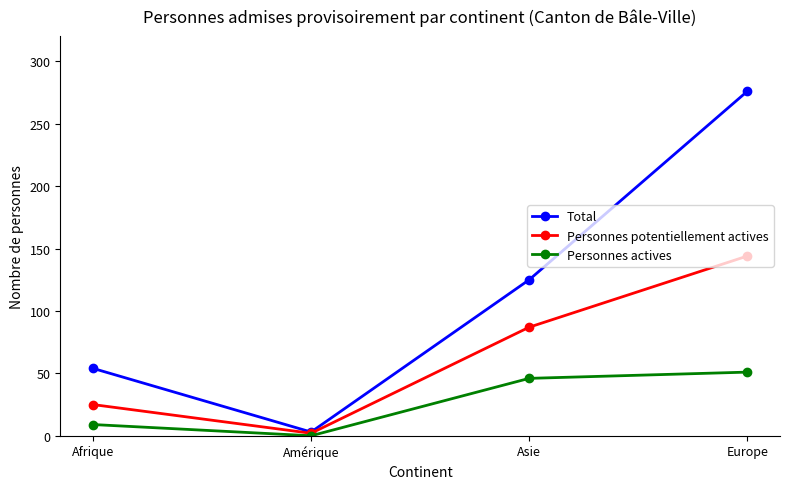

Reading left to right, extract all data points from this chart.

Total: Afrique=54	Amérique=3	Asie=125	Europe=276
Personnes potentiellement actives: Afrique=25	Amérique=2	Asie=87	Europe=144
Personnes actives: Afrique=9	Amérique=0	Asie=46	Europe=51